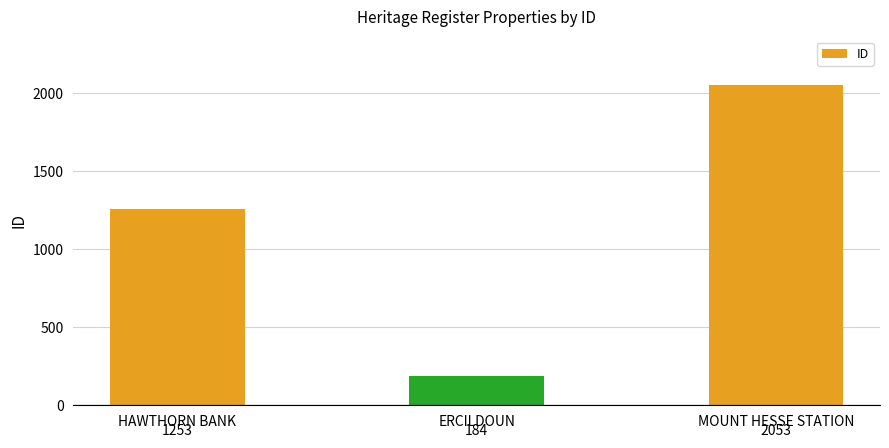

The value at HAWTHORN BANK is 1253. True or false?

True